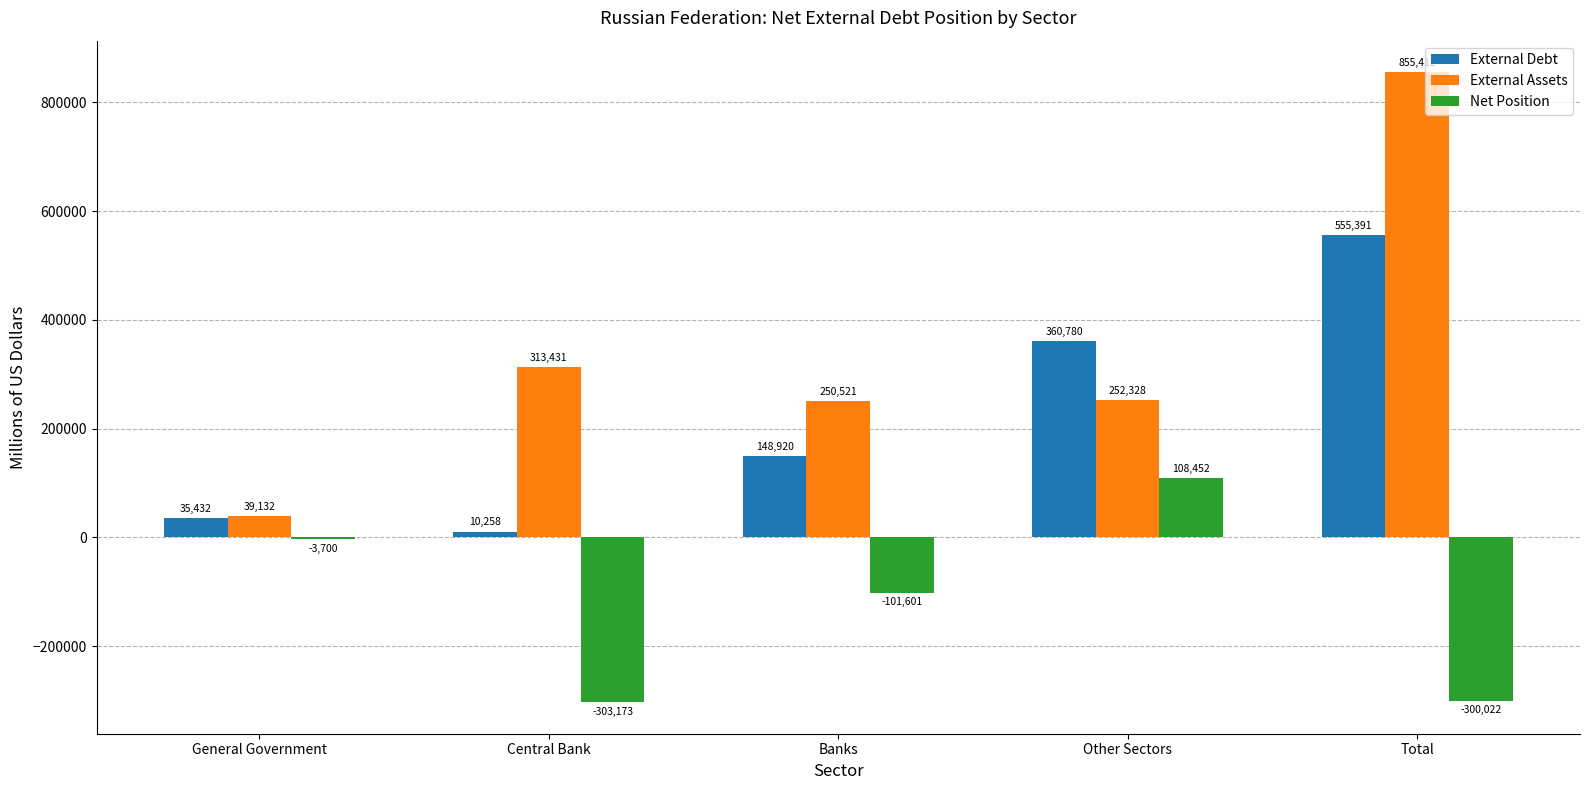

Which series has the largest total across all categories?

External Assets